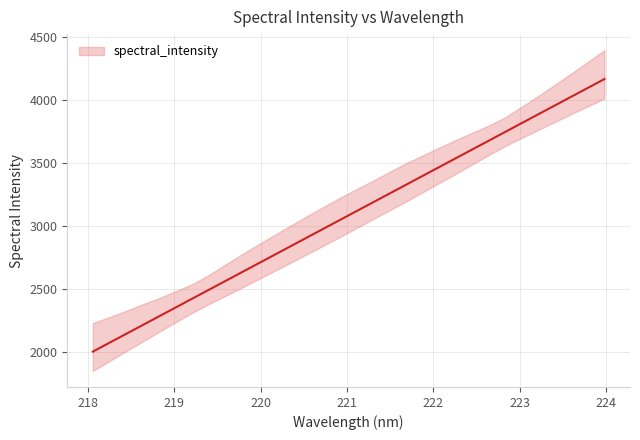

What is the difference between the values at 223.7895 and 219.0156?

1747.9